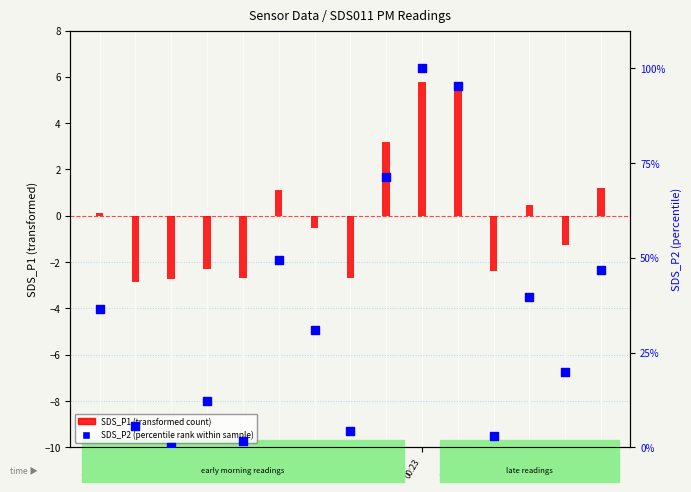

At how many categories does at least one series exceed 6?

10